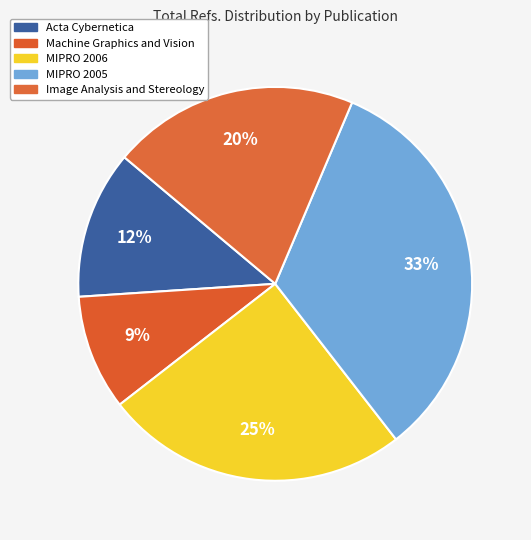

How many segments does this pie chart have?

5